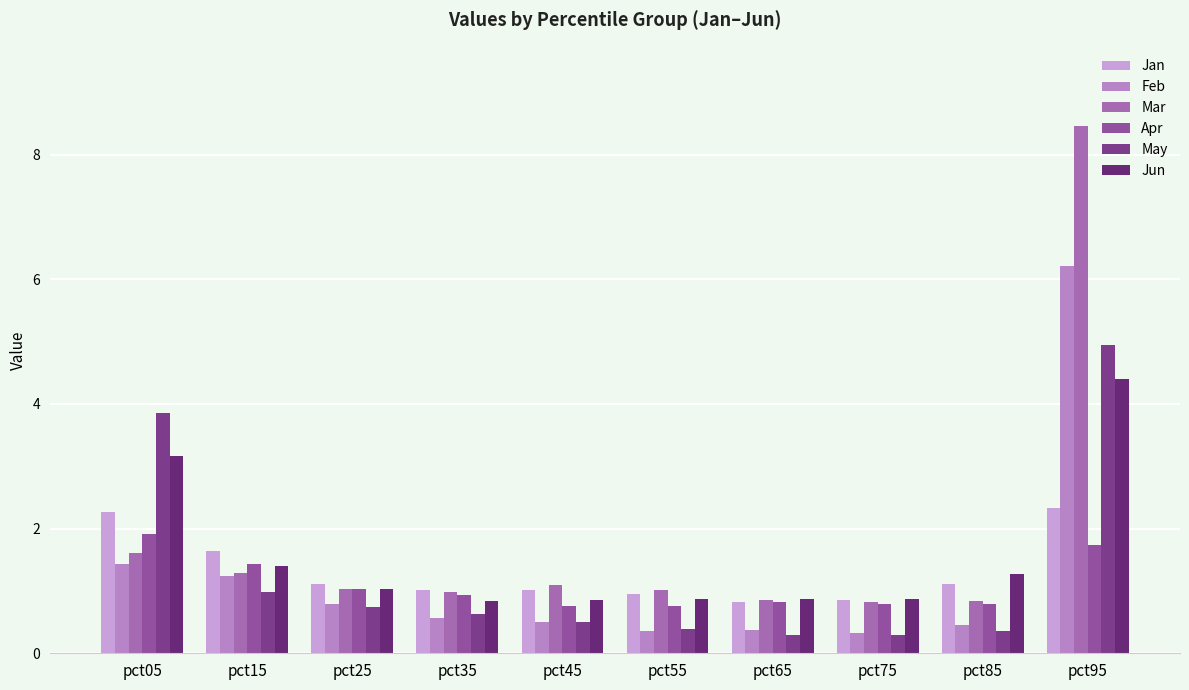

Rank the series by their maximum value, from lowest to highest.

Apr, Jan, Jun, May, Feb, Mar